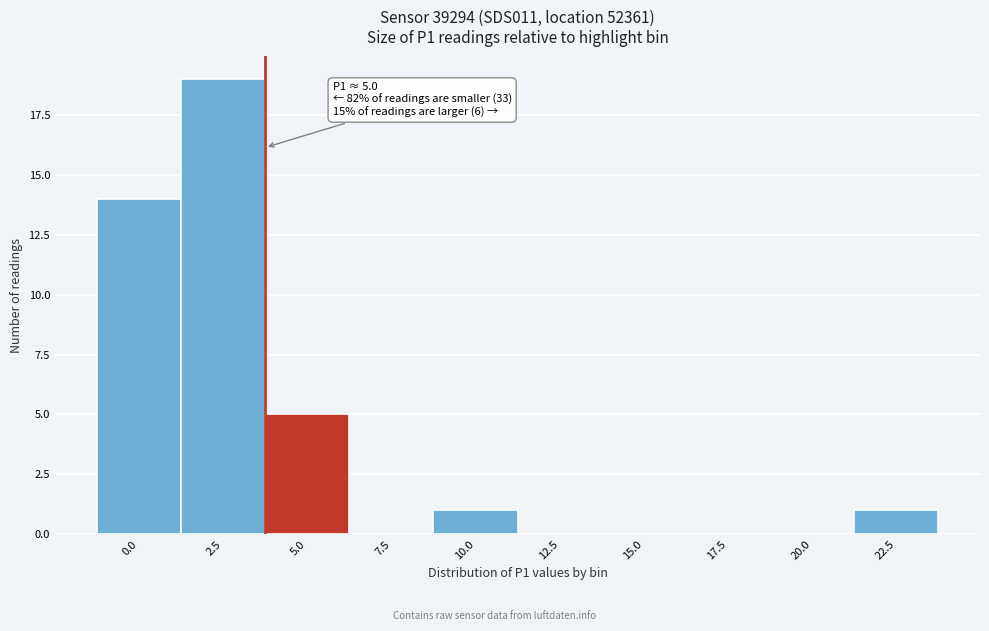

Reading right to left, transcribe all the data shown in this chart.

22.5=1	20.0=0	17.5=0	15.0=0	12.5=0	10.0=1	7.5=0	5.0=5	2.5=19	0.0=14